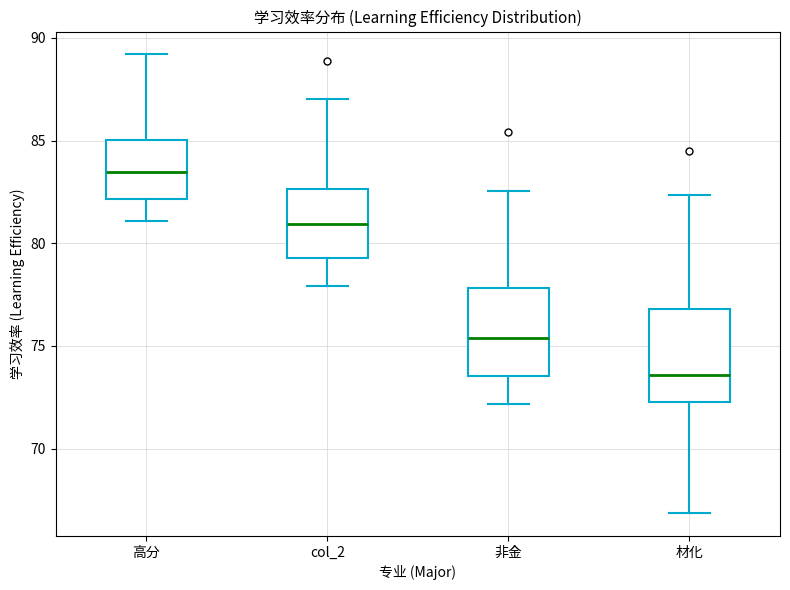

Reading left to right, read every box against the y-axis: the position of its median line, the range the box covers, and the ends of its whiskers. The values are not printed on the chart, so give them approximately, as read against the axis.

高分: median 83.5, box 82.0 to 85.0, whiskers 81.0 to 89.0
col_2: median 81.0, box 79.5 to 82.5, whiskers 78.0 to 87.0
非金: median 75.5, box 73.5 to 78.0, whiskers 72.0 to 82.5
材化: median 73.5, box 72.5 to 77.0, whiskers 67.0 to 82.5